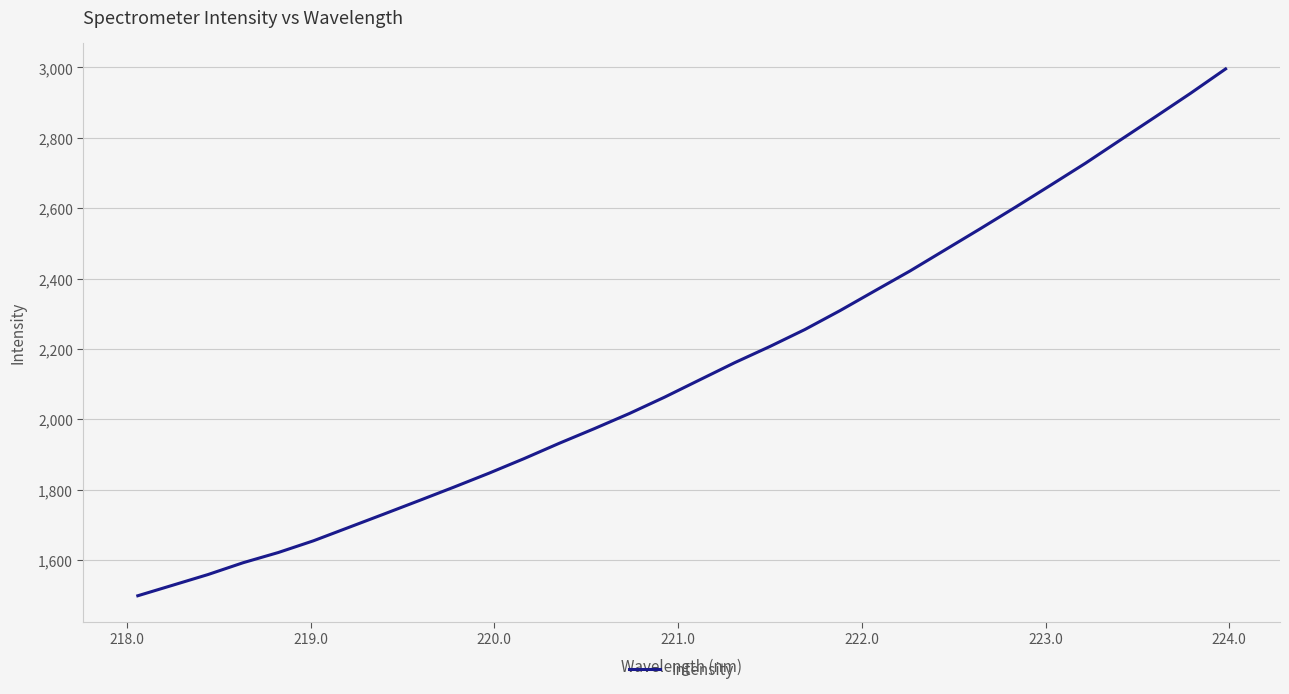

What is the greatest value displayed?

2995.9